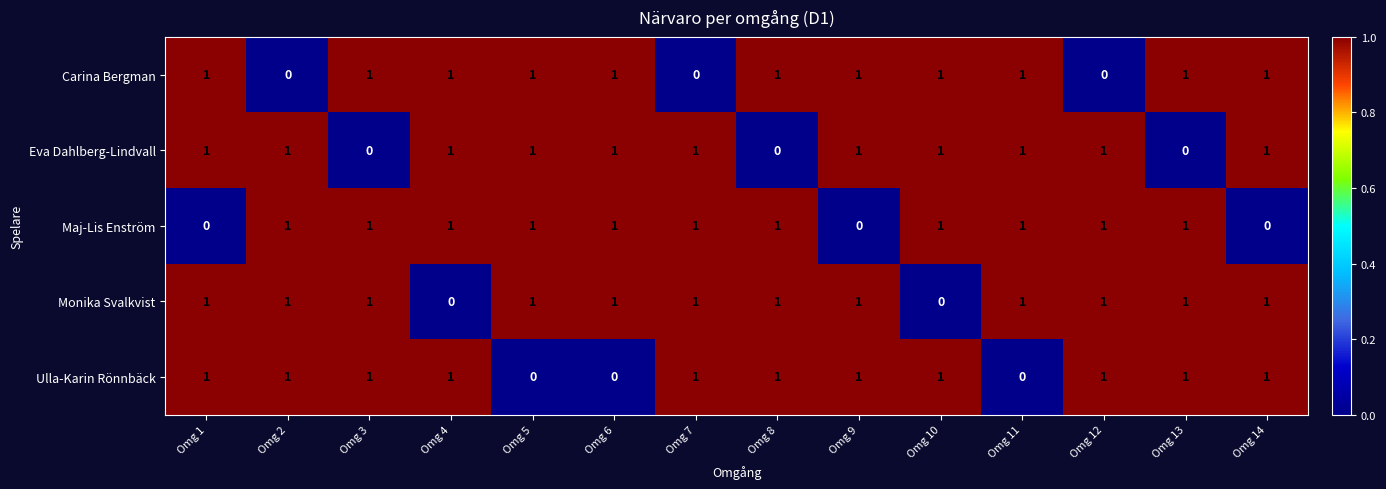

What is the total value across all series at Omg 9?

4